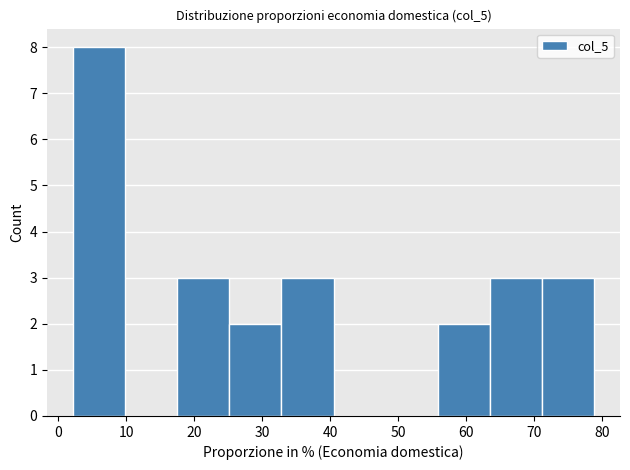

Reading left to right, transcribe this chart: for each bar, give the range it covers on the x-axis and its height. Neither the bar edges nor the heights are printed on the chart, so give them approximately, as read against the axes.

2 to 10: 8
10 to 18: 0
18 to 25: 3
25 to 33: 2
33 to 41: 3
41 to 48: 0
48 to 56: 0
56 to 63: 2
63 to 71: 3
71 to 79: 3